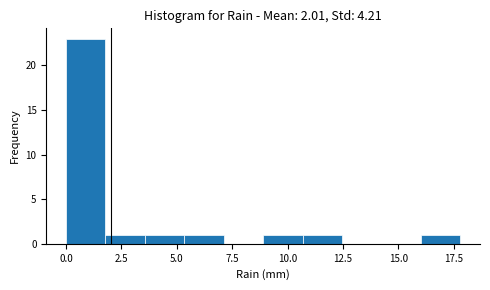

Around what value on the x-axis is the tallest bar? Give the approximate position of its centre, as read against the axis.

1.0